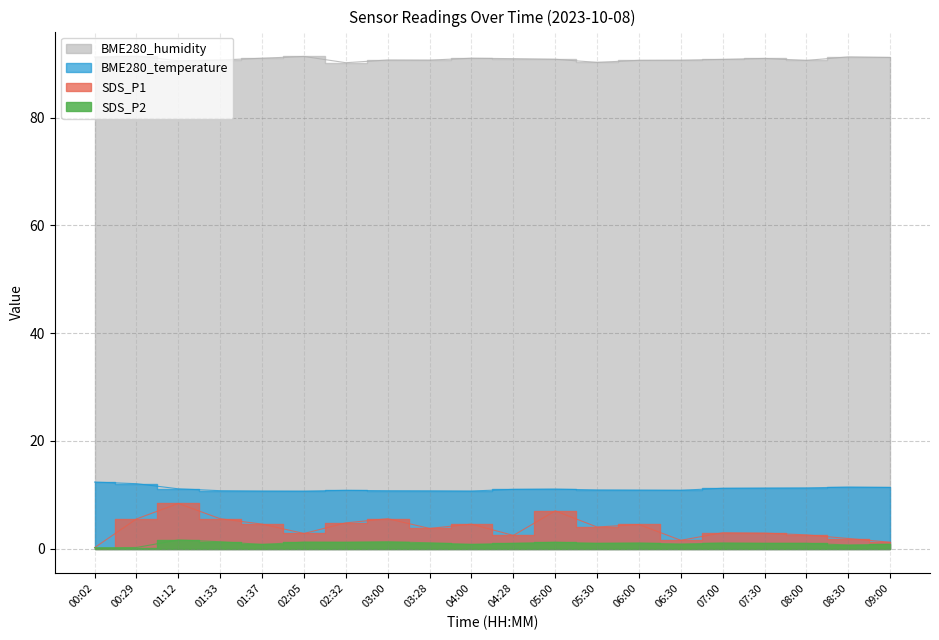

What is the label of the 19th point from the right?

00:29